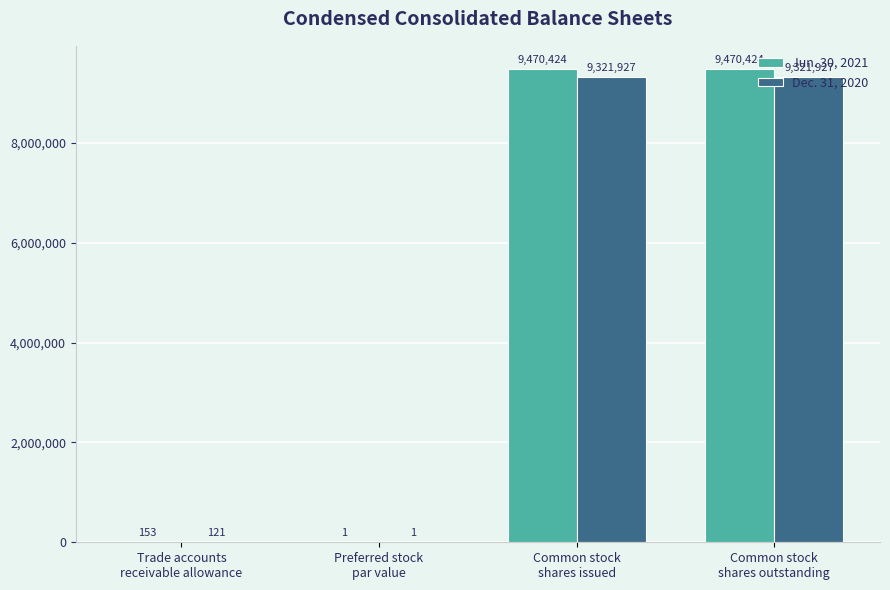

What is the difference between the Dec. 31, 2020 values at Trade accounts
receivable allowance and Common stock
shares issued?

9321806